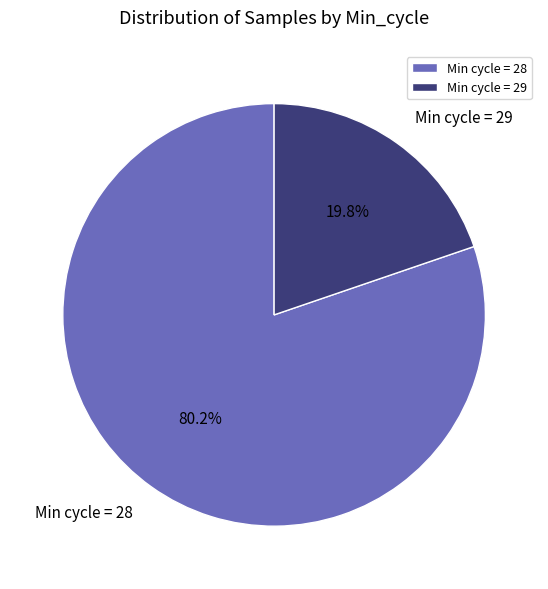

Does any single category account for the majority?

Yes